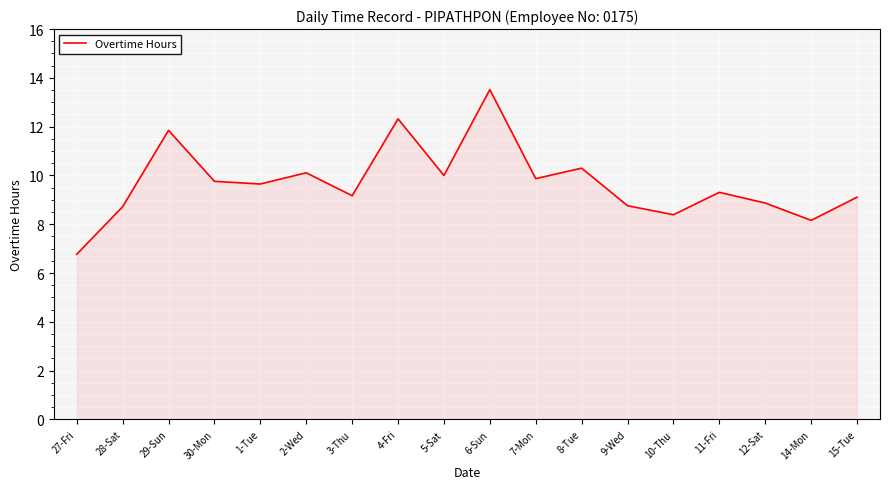

Read the value at 8-Tue.

10.3